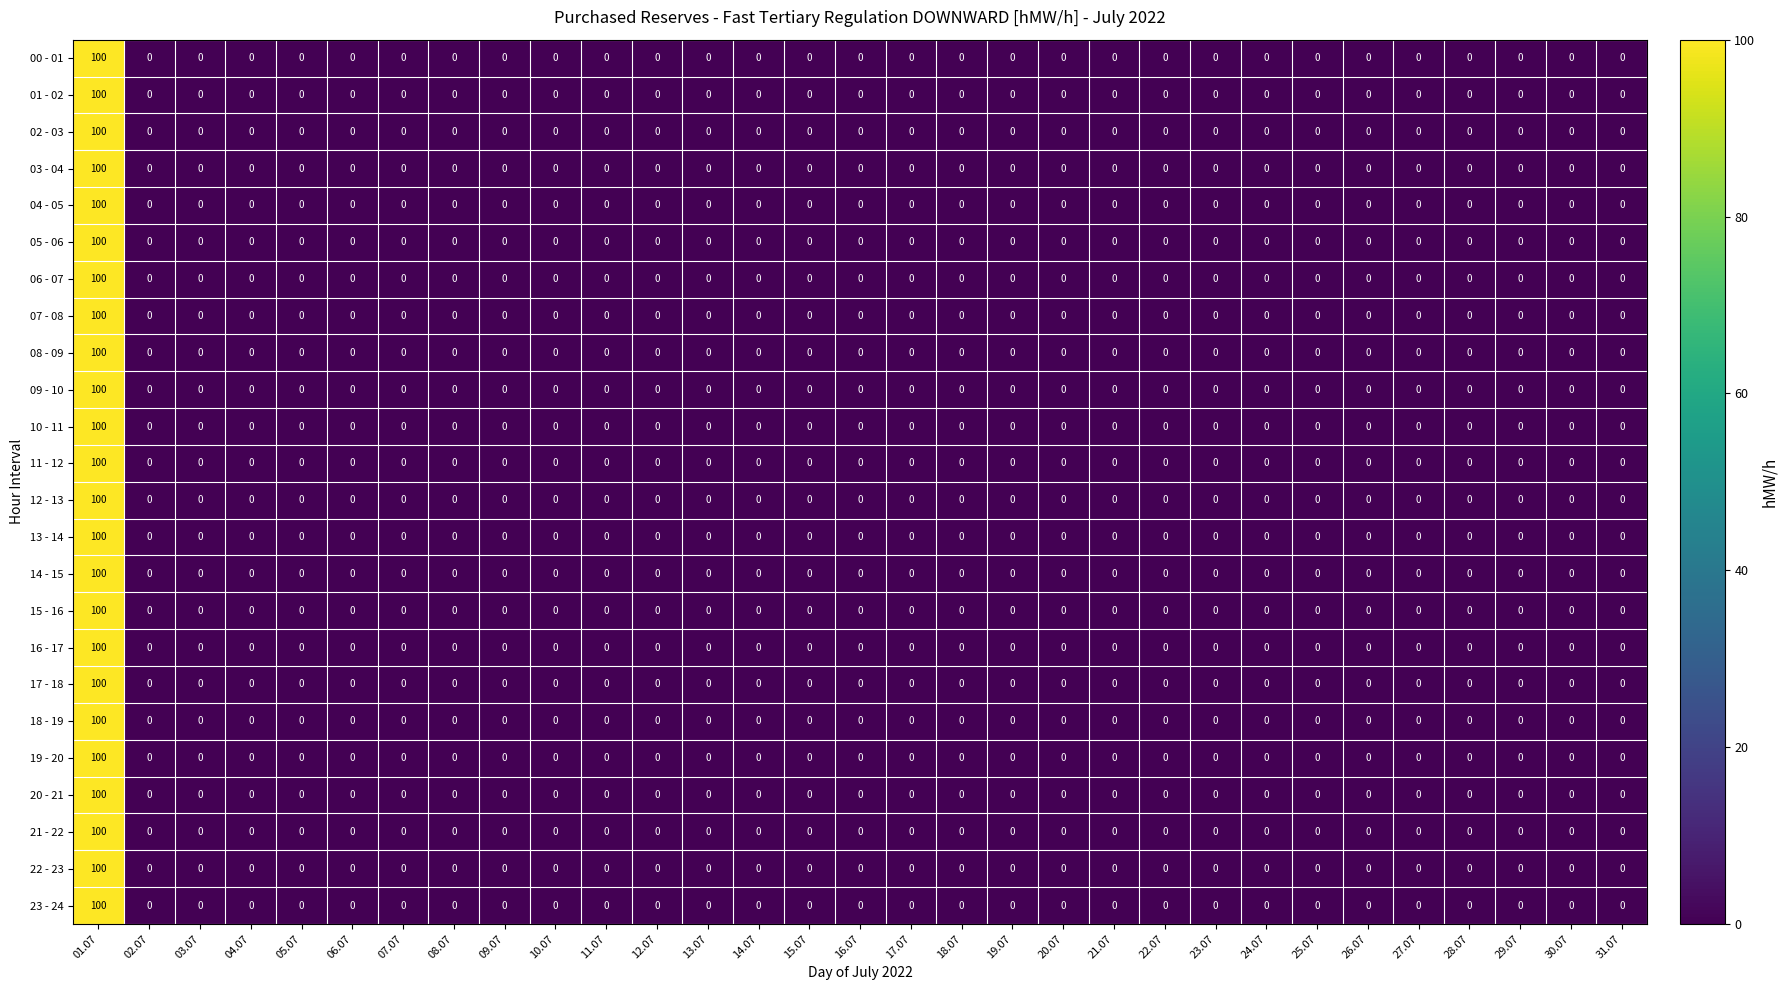

At how many categories does at least one series exceed 53?

1